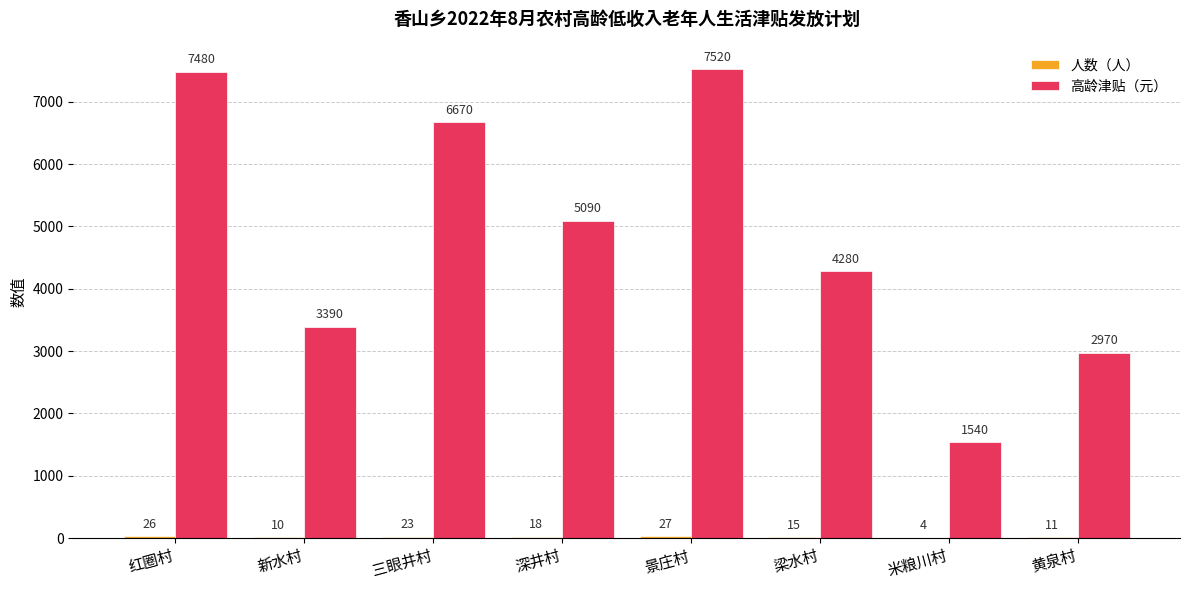

At which category does the chart reach its peak across all series?

景庄村